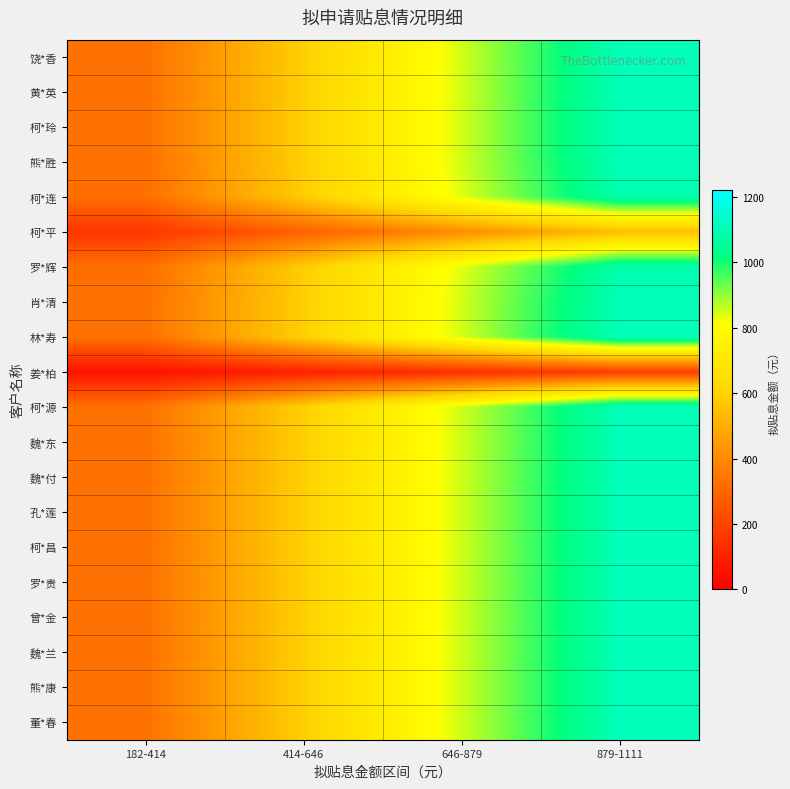

What is the difference between the highest and lowest values at 414-646?

494.2